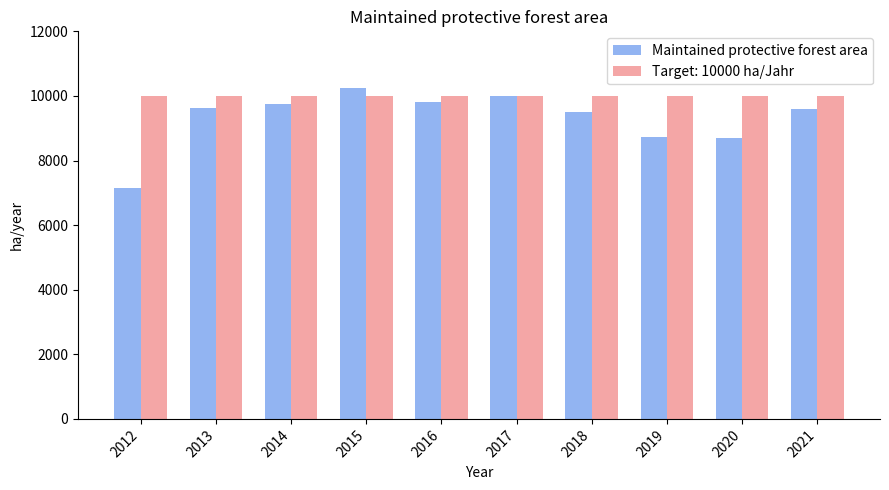

What is the sum of the Maintained protective forest area values at 2014 and 2020?

18458.9